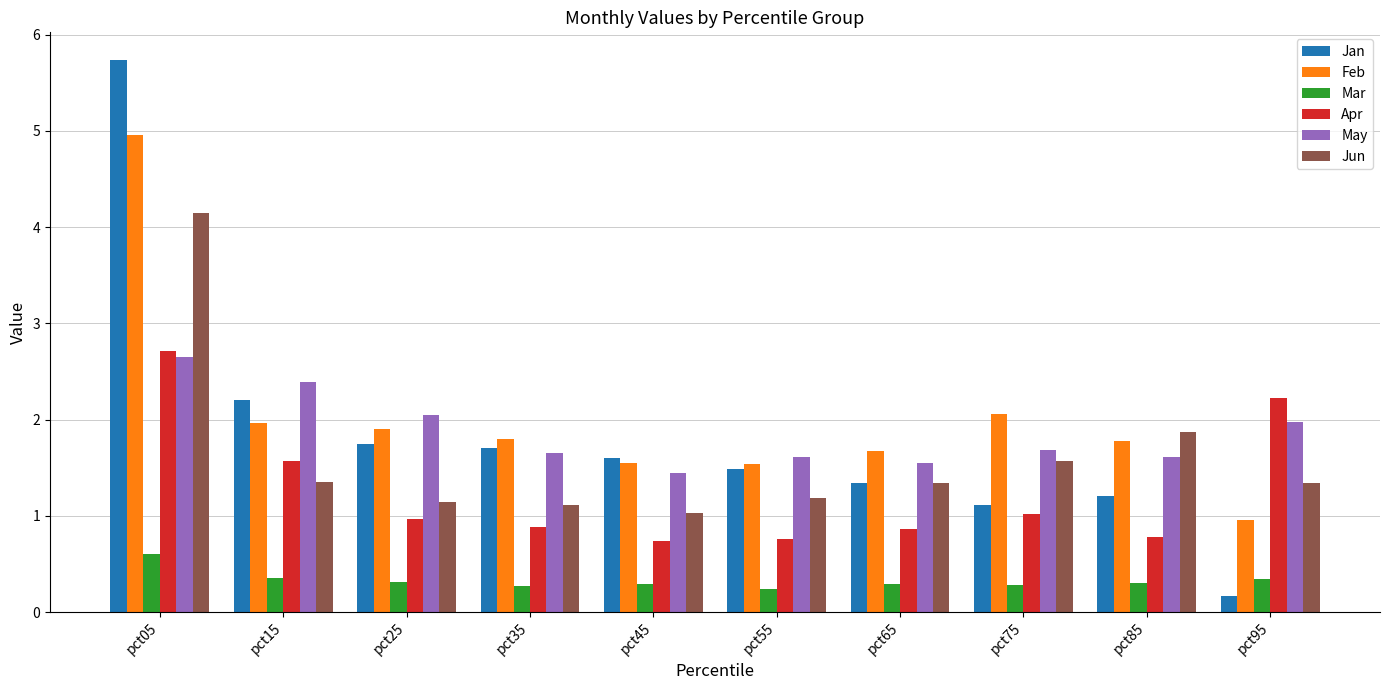

Which category has the highest value in the Mar series?

pct05